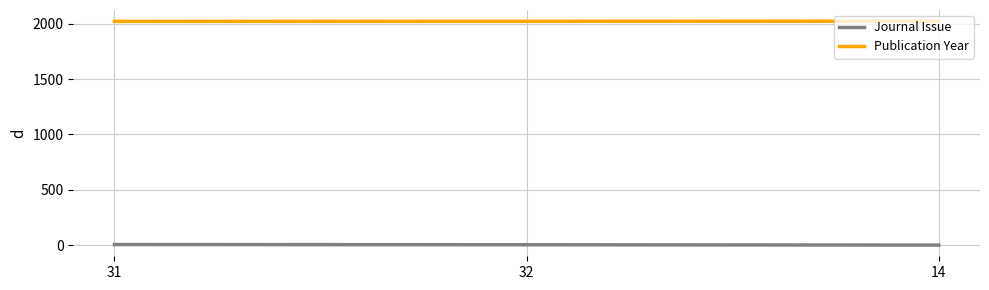

Does the chart have visible grid lines?

Yes